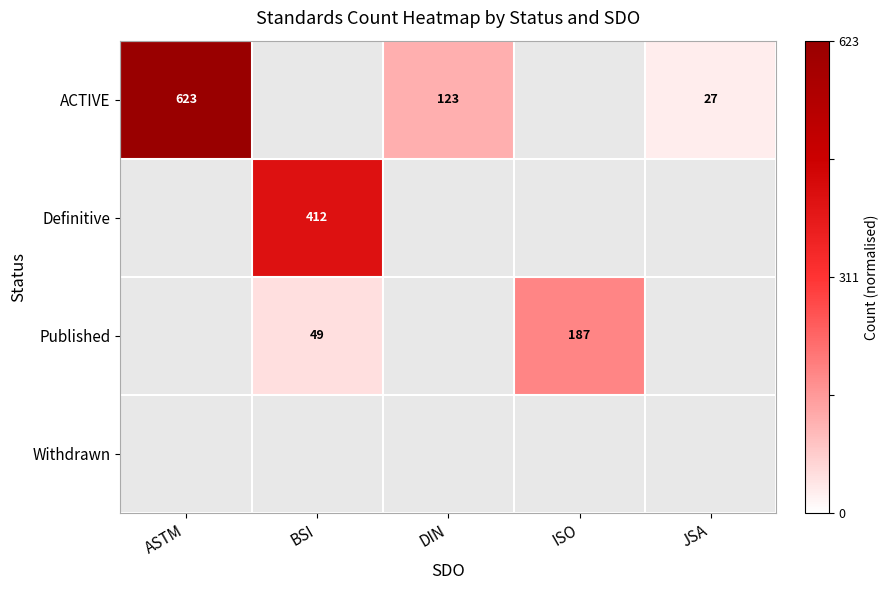

What is the sum of the ACTIVE values at ASTM and JSA?

650